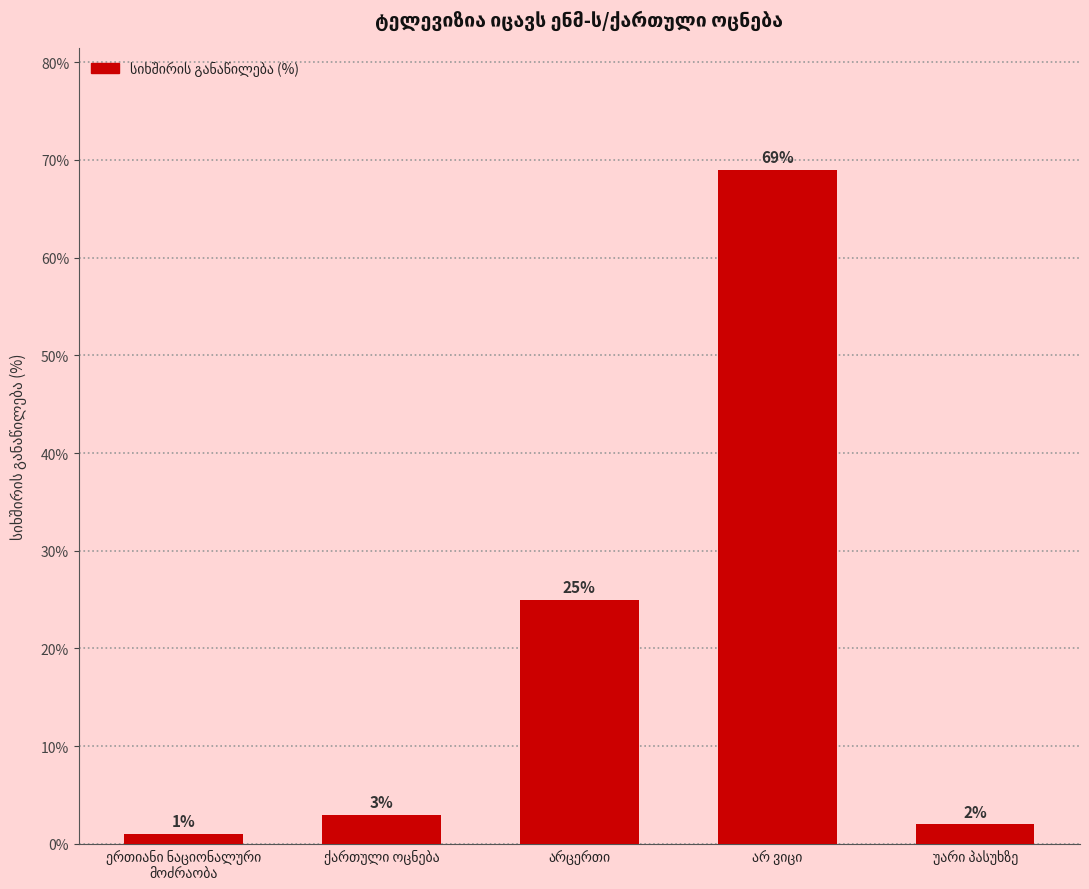

Reading left to right, transcribe all the data shown in this chart.

1	3	25	69	2